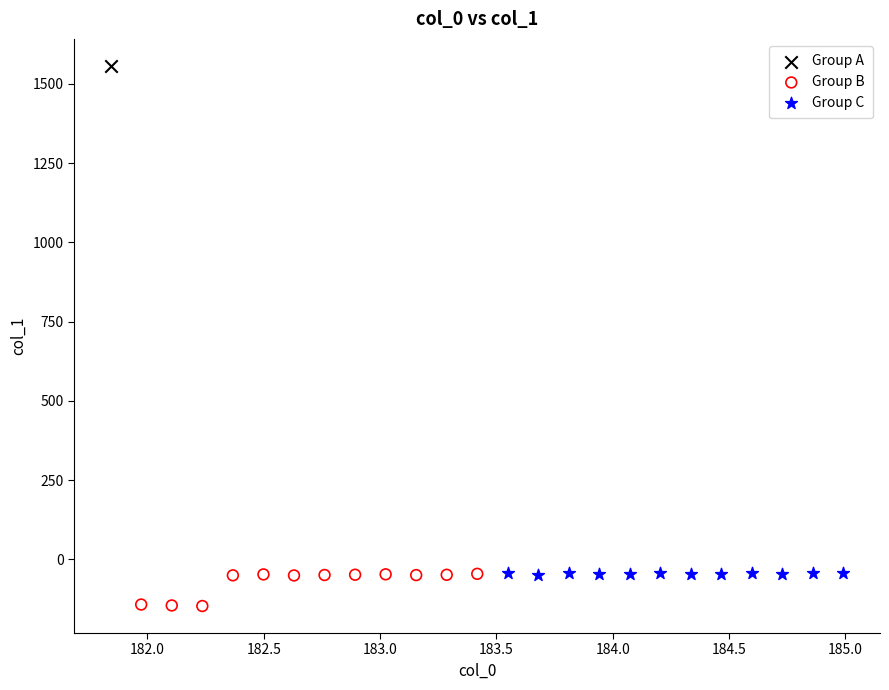

What are all the series names shown in the legend?

Group A, Group B, Group C